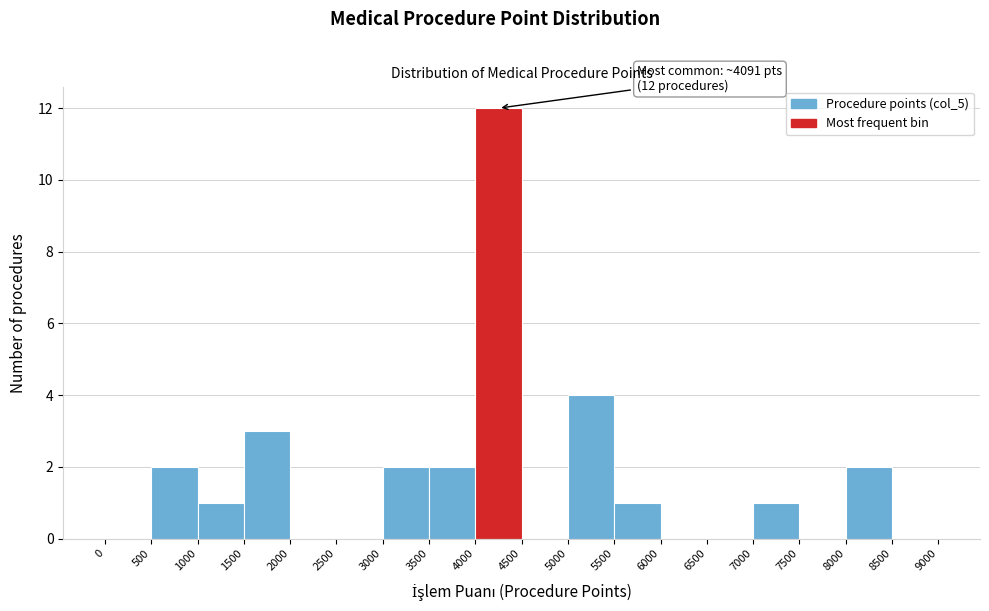

Which range on the x-axis has the tallest bar?

4000 to 4500